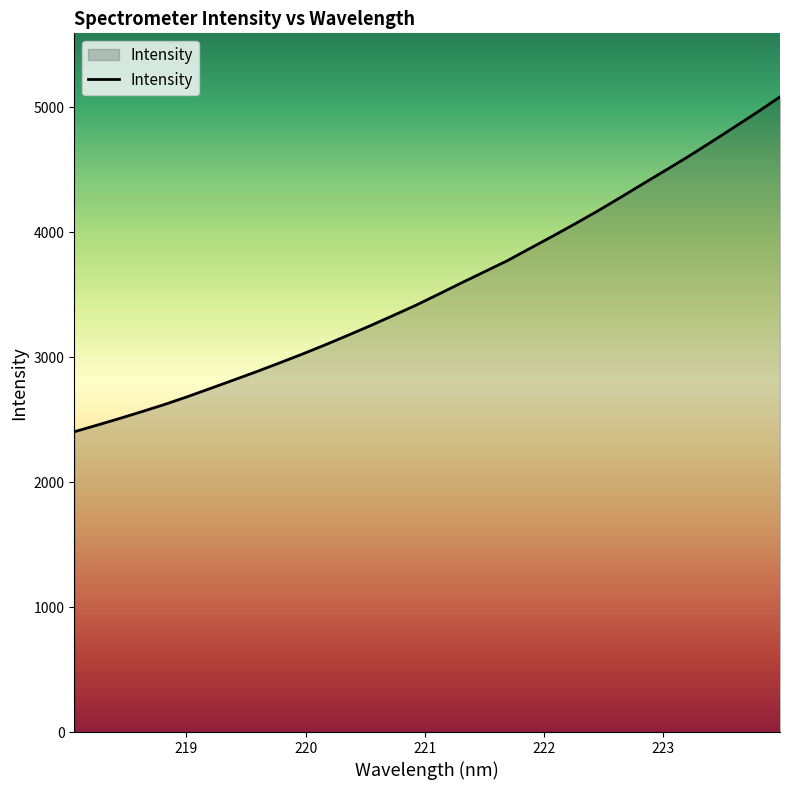

What is the smallest value displayed?

2403.3